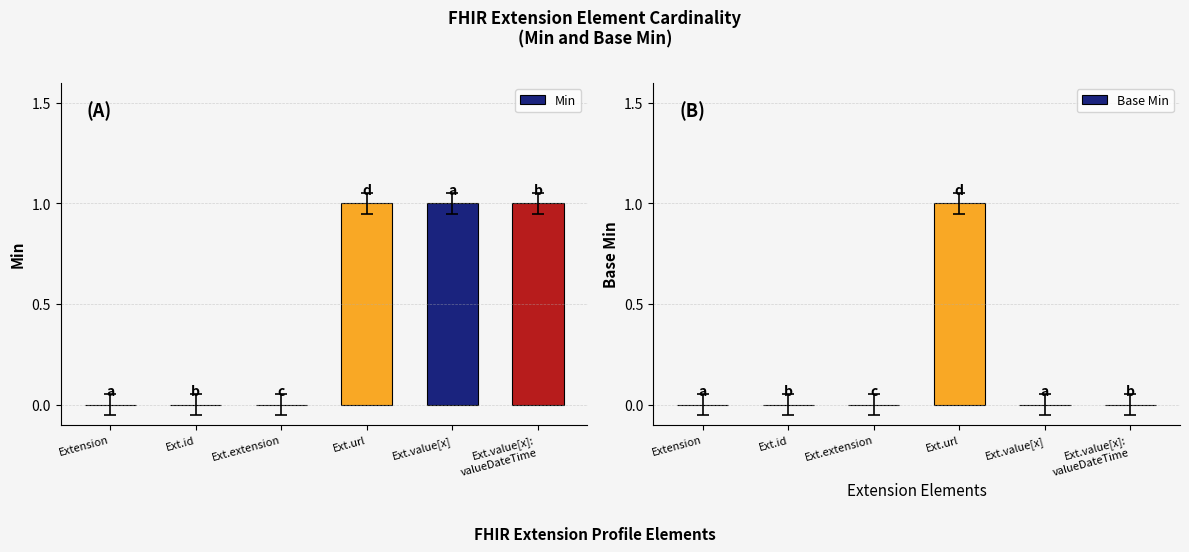

Which series has the largest range (max minus min)?

Min